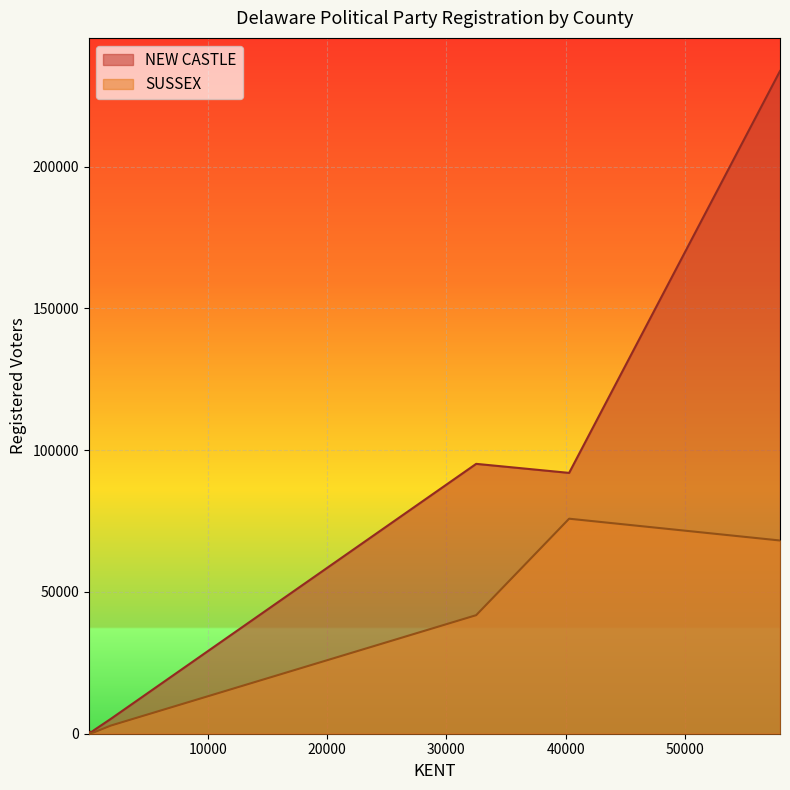

The NEW CASTLE series shows 314 at 132. True or false?

True